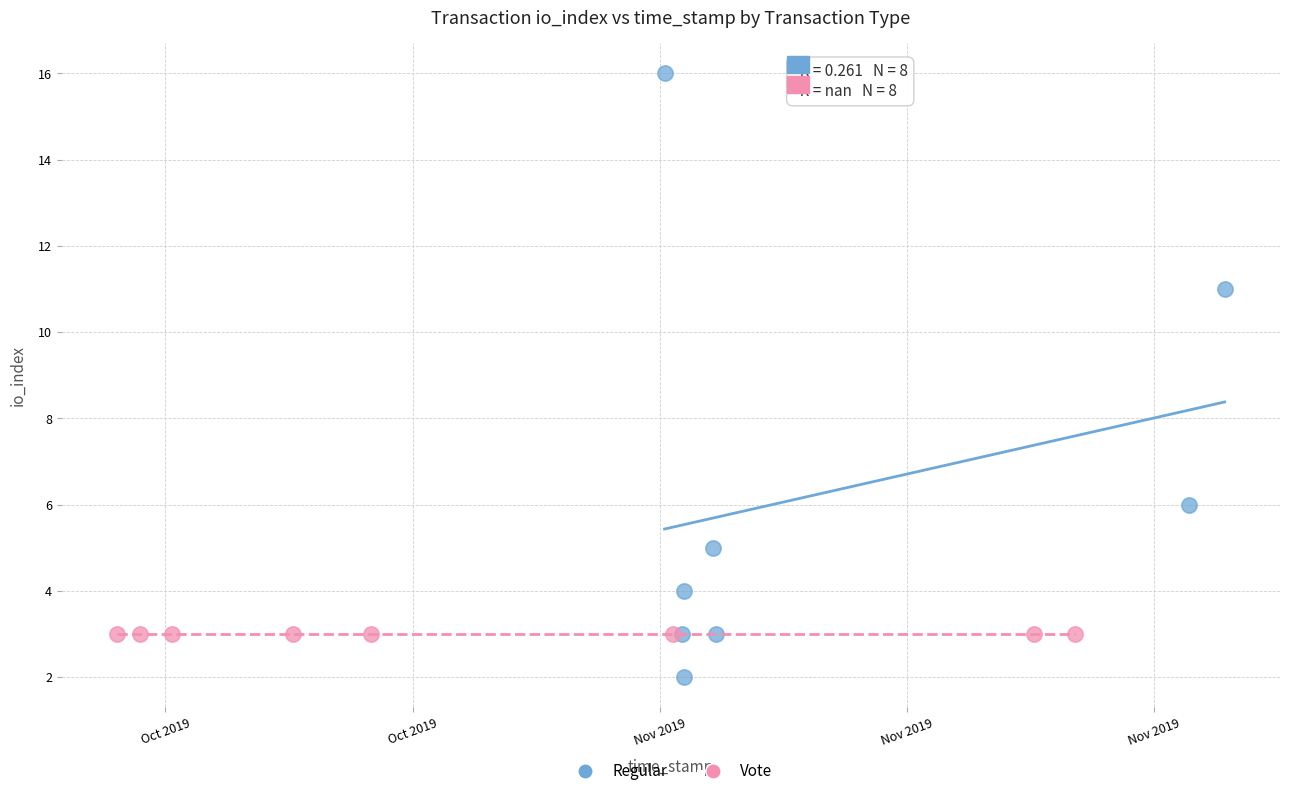

Which series contains the lowest Y value?

Regular